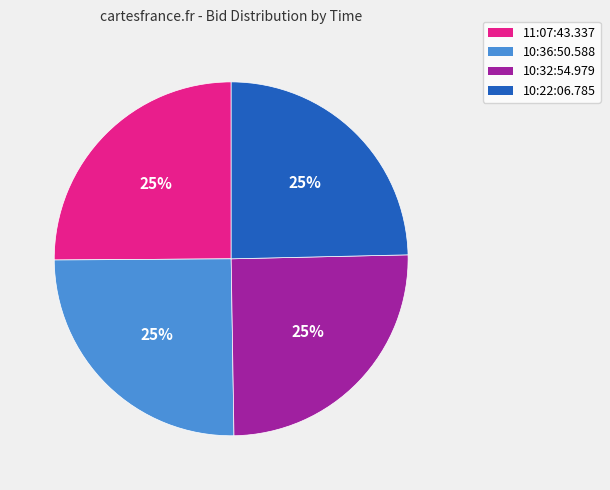

Count the number of slices in the pie.

4